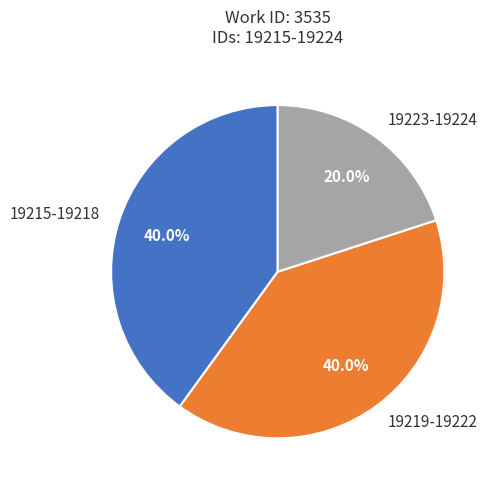

Is there a majority slice in this chart?

No